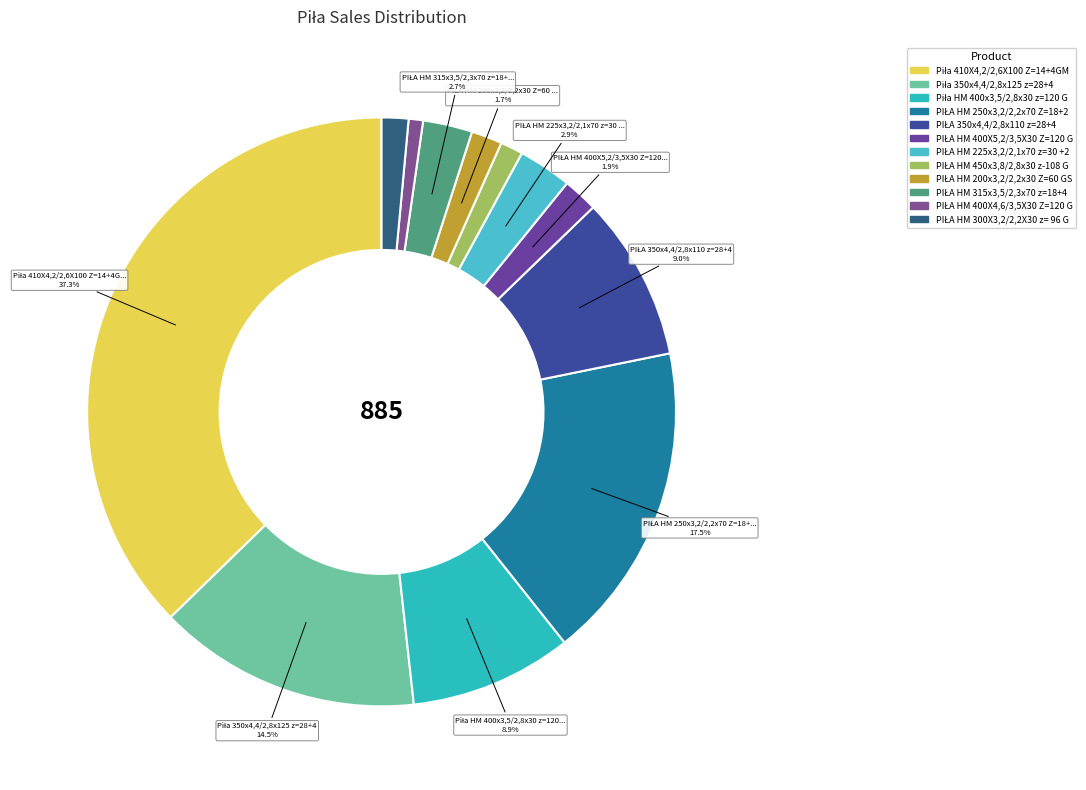

How many slices are in this pie chart?

12